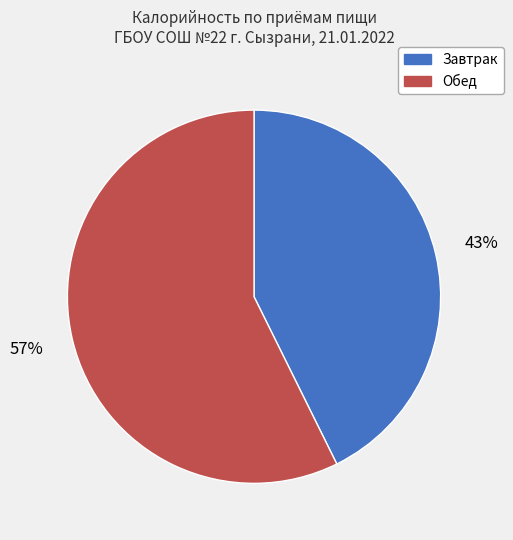

Which slice is the smallest?

Завтрак